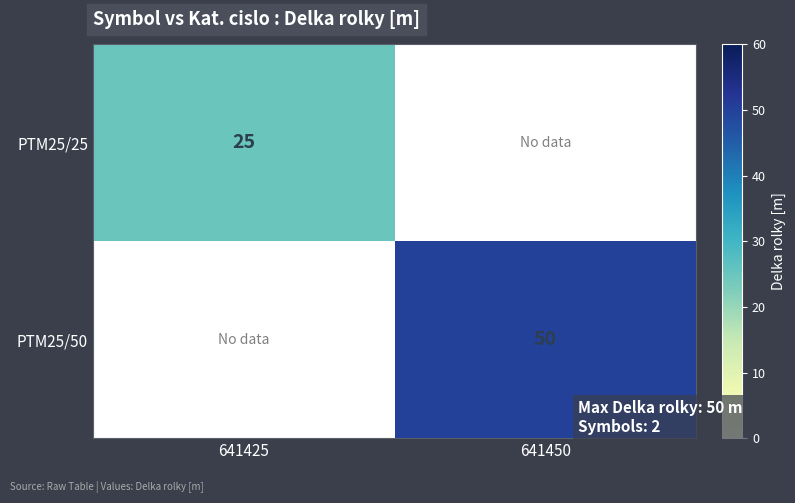

The value of PTM25/50 at 641450 is 18. True or false?

False